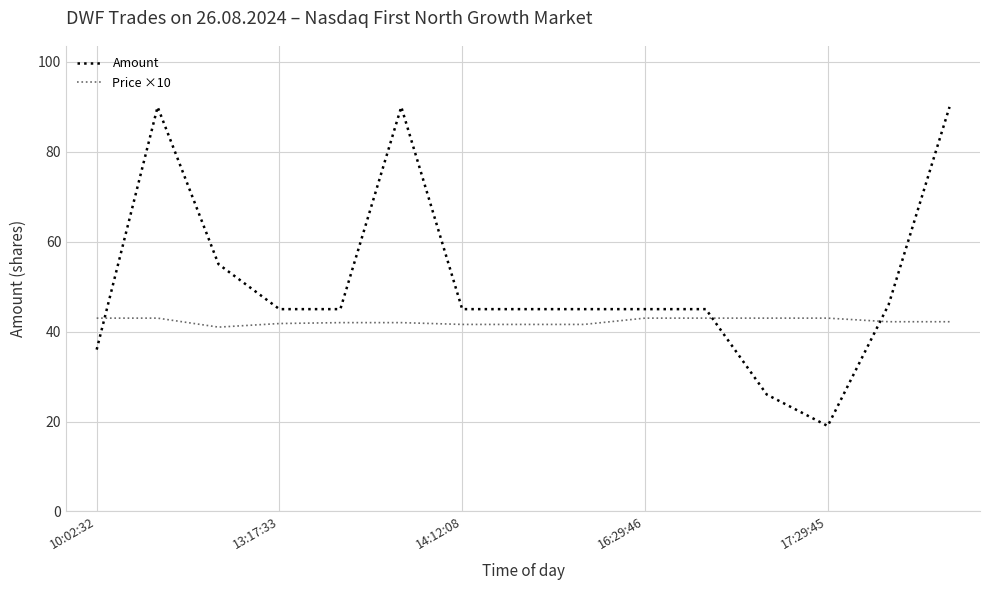

List the series in order of their peak value, lowest first.

Price ×10, Amount